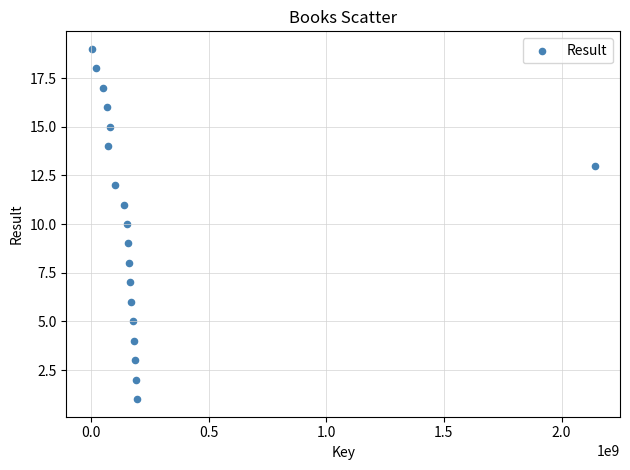

What is the range of X values (max minus min)?

2139851484